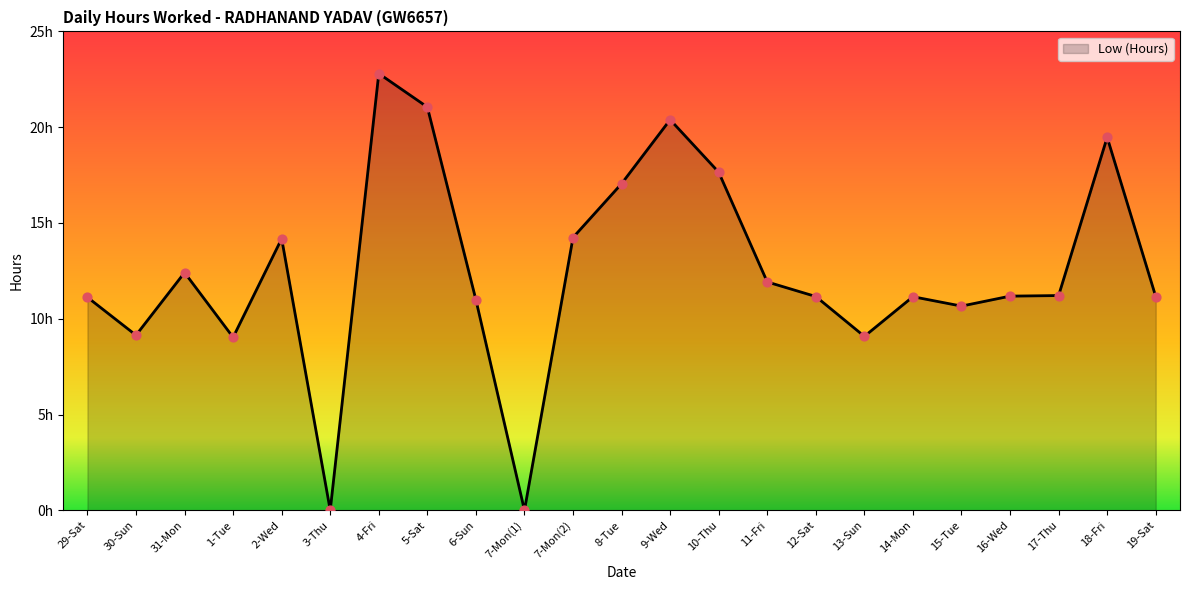

Between 4-Fri and 15-Tue, which is larger?

4-Fri